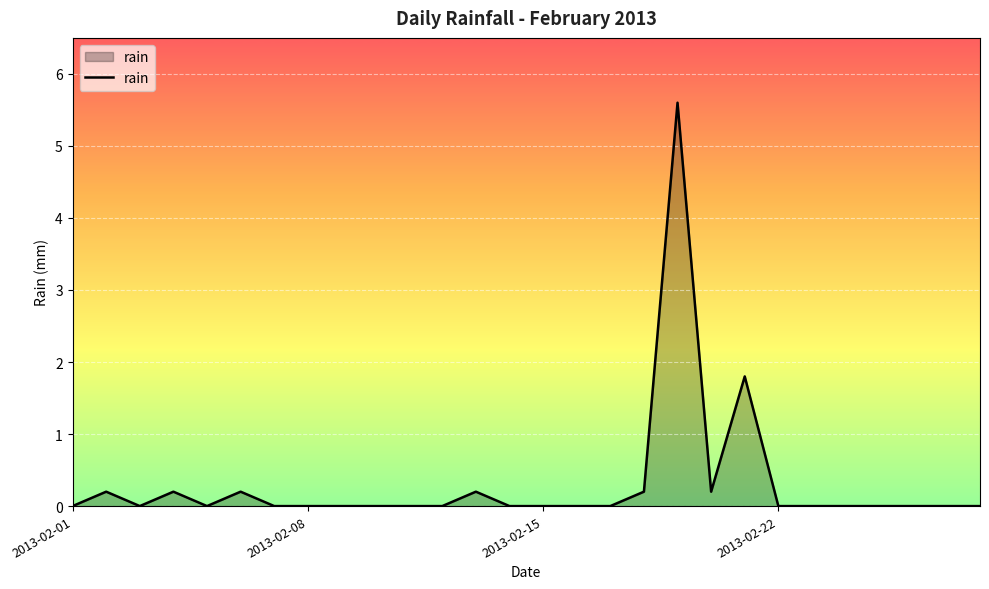

What is the difference between the maximum and minimum values?

5.6